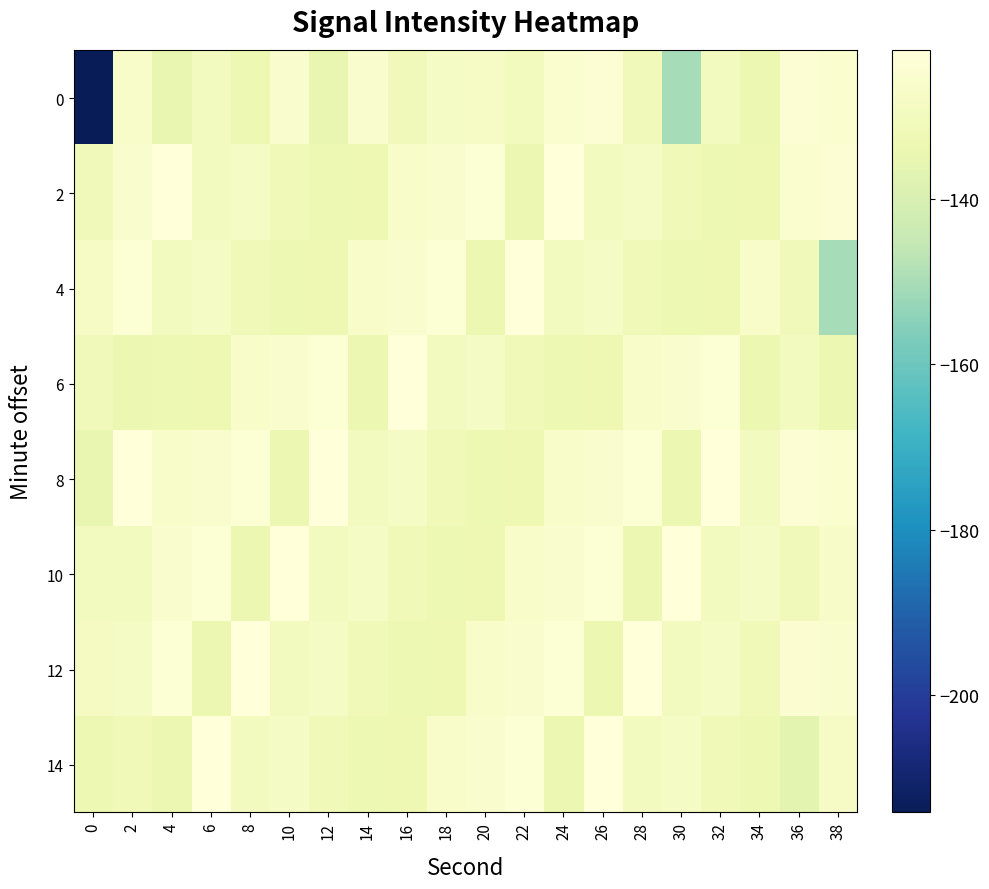

What is the total value across all series at 18?

-1030.4